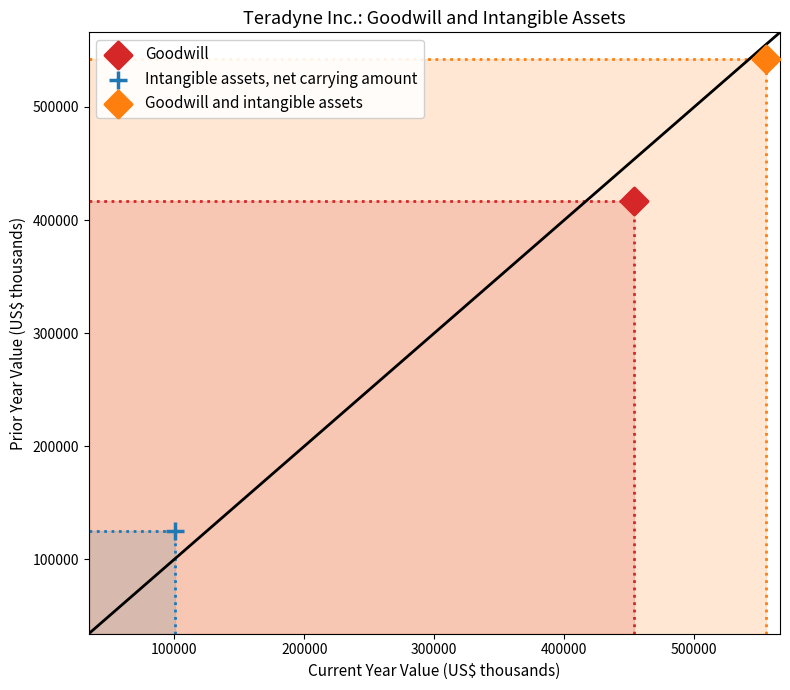

What are all the series names shown in the legend?

Goodwill, Intangible assets, net carrying amount, Goodwill and intangible assets